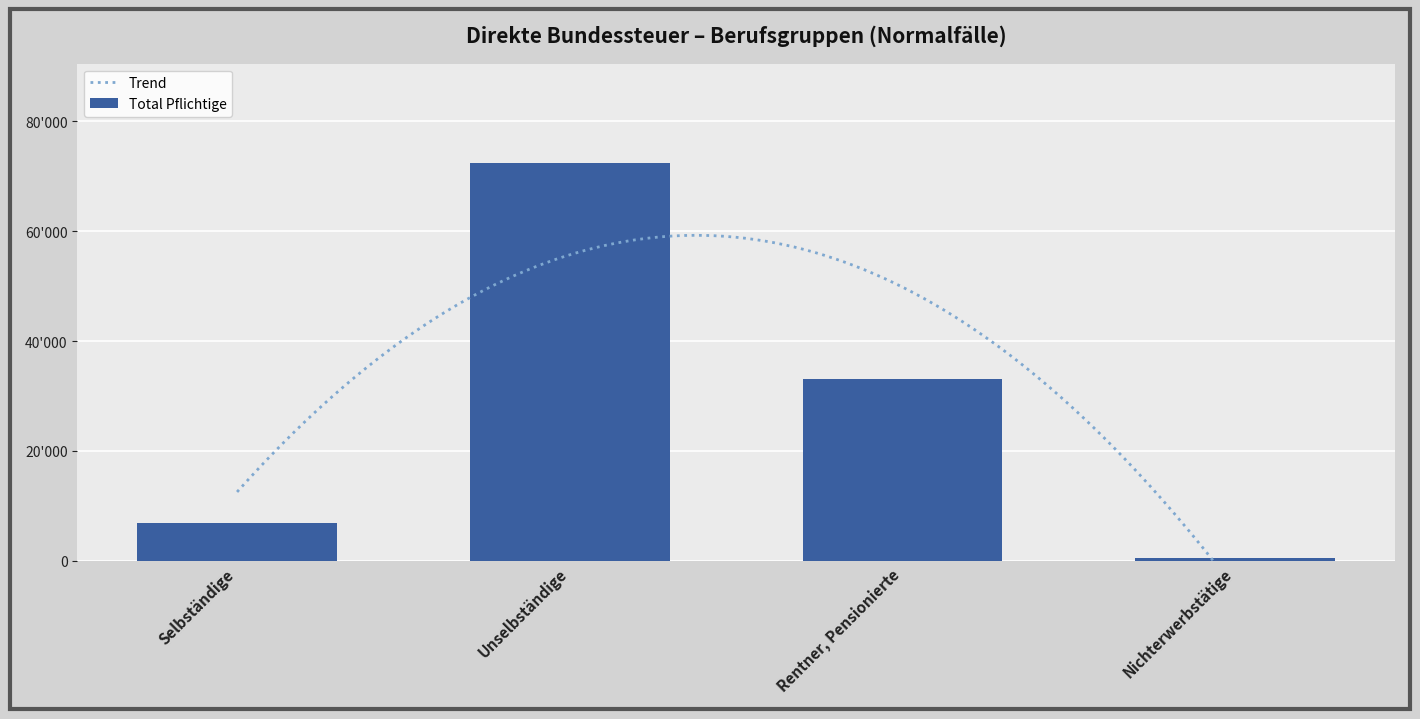

Between Selbständige and Unselbständige, which is larger?

Unselbständige